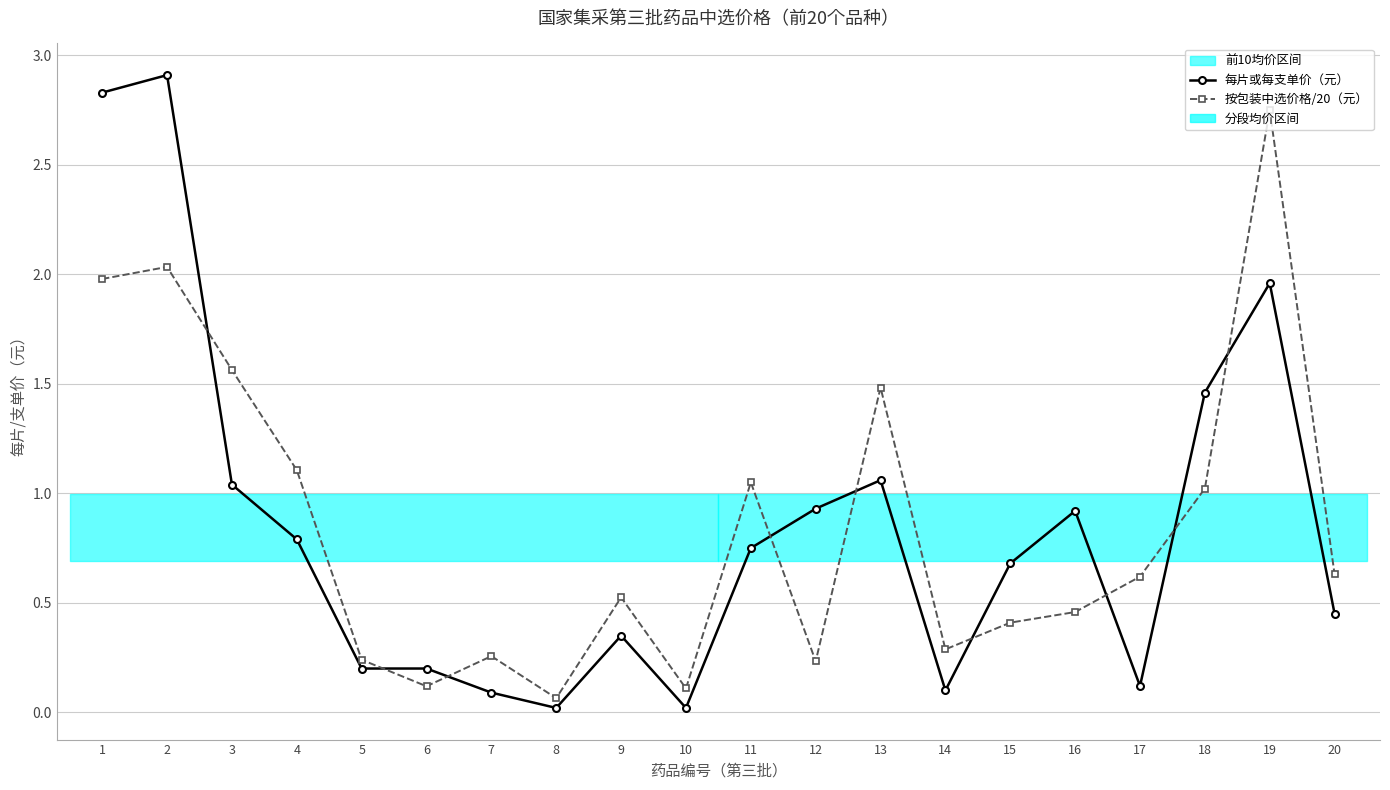

Reading left to right, list all the values displayed in this chart.

每片或每支单价（元）: 1=2.8	2=2.9	3=1.0	4=0.8	5=0.2	6=0.2	7=0.1	8=0.0	9=0.3	10=0.0	11=0.8	12=0.9	13=1.1	14=0.1	15=0.7	16=0.9	17=0.1	18=1.5	19=2.0	20=0.5
按包装中选价格/20（元）: 1=2.0	2=2.0	3=1.6	4=1.1	5=0.2	6=0.1	7=0.3	8=0.1	9=0.5	10=0.1	11=1.1	12=0.2	13=1.5	14=0.3	15=0.4	16=0.5	17=0.6	18=1.0	19=2.8	20=0.6